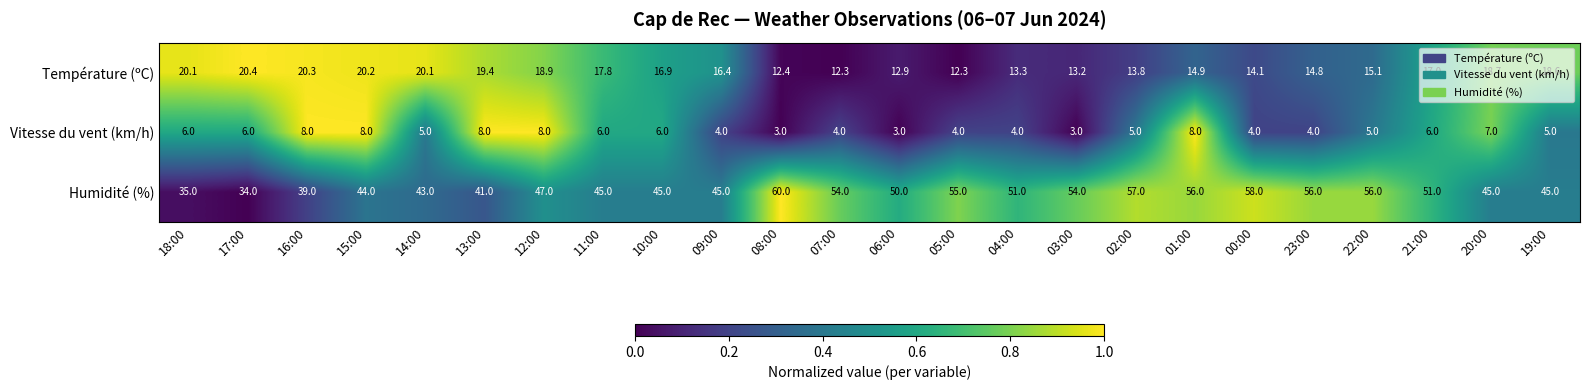

Read the Humidité (%) value at 03:00.

54.0